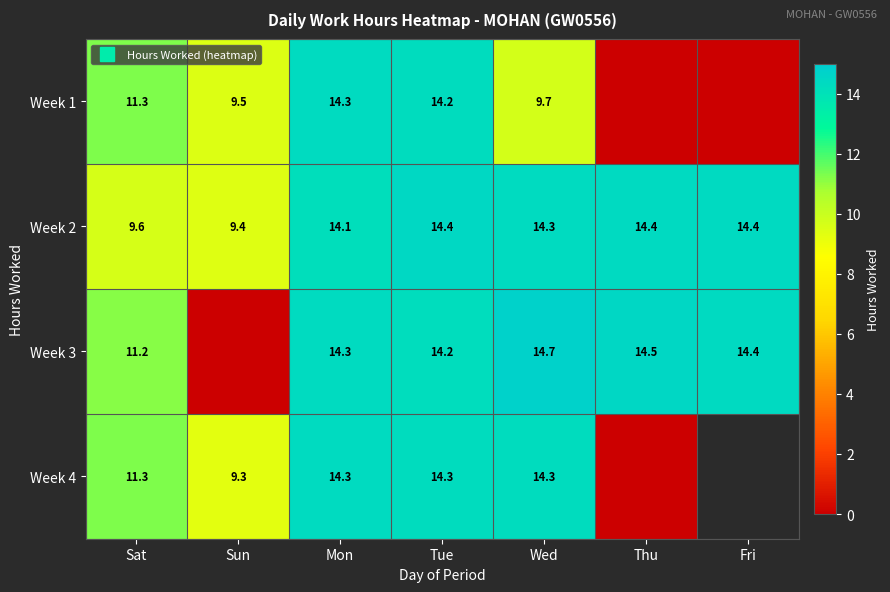

Rank the series at Wed from highest to lowest value.

Week 3, Week 2, Week 4, Week 1